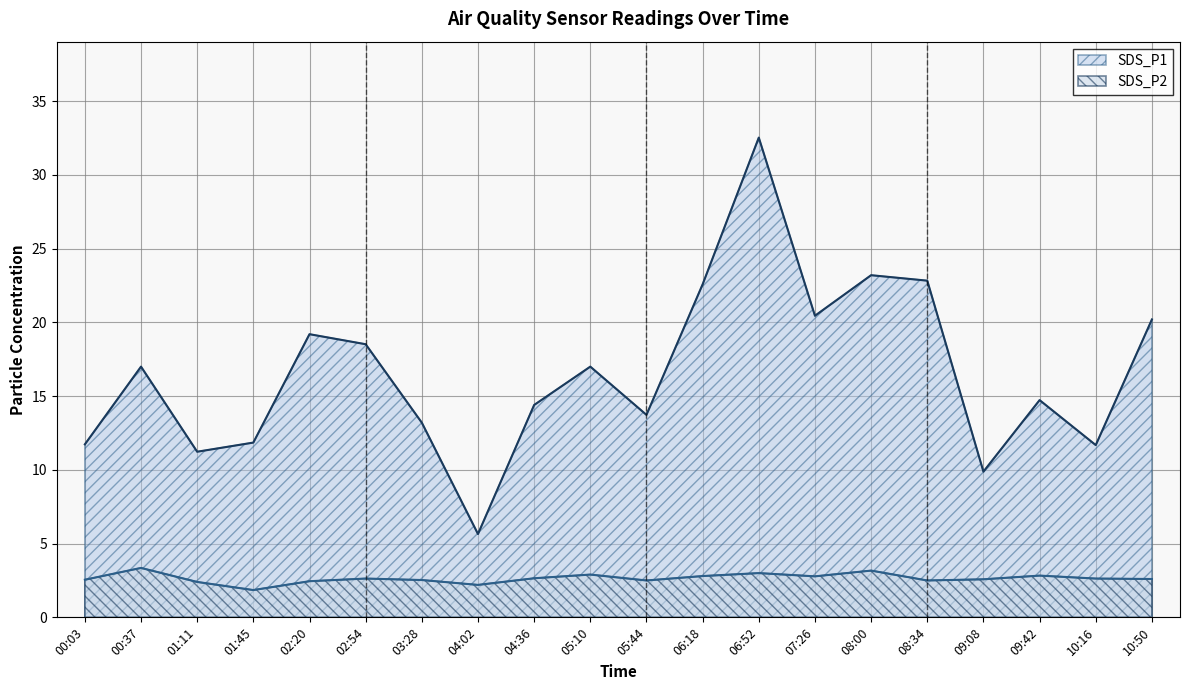

Is it true that SDS_P1 equals 17.0 at 05:10?

True